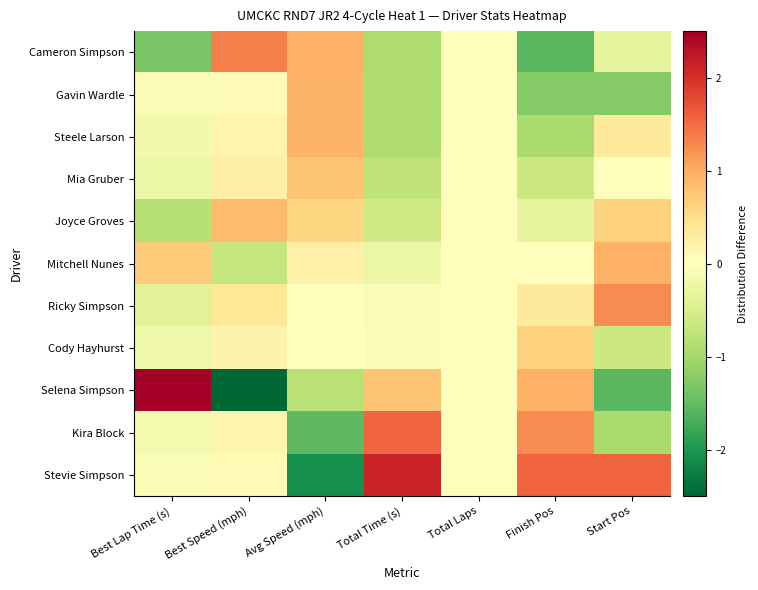

Which series has the widest spread of values?

Selena Simpson